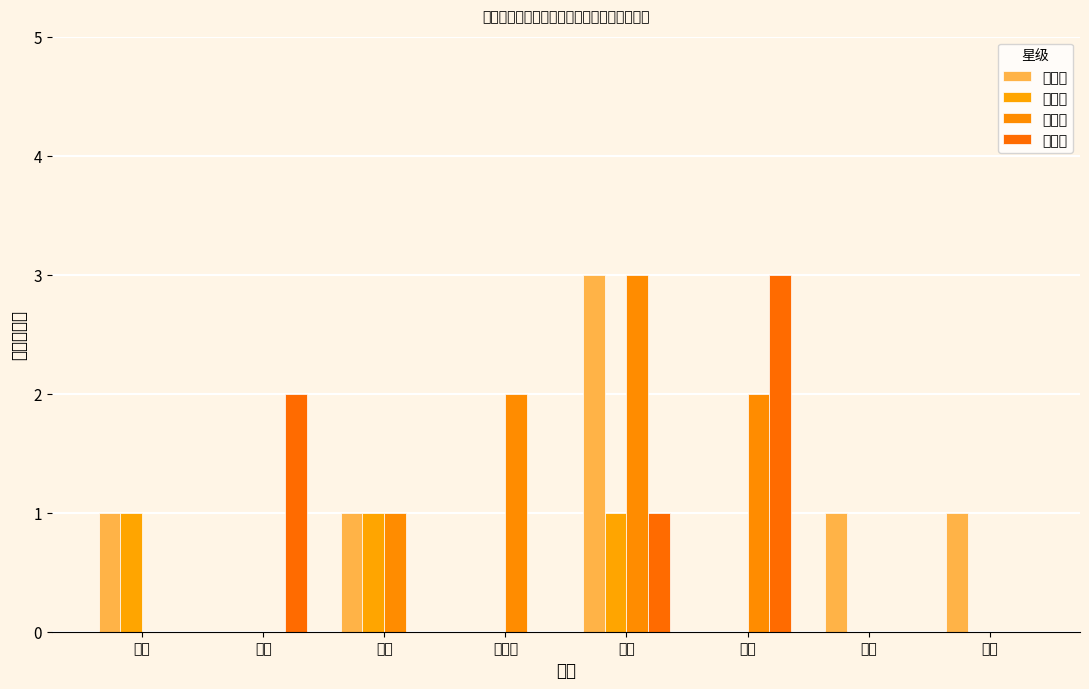

Reading left to right, list all the values displayed in this chart.

二星级: 1	0	1	0	3	0	1	1
三星级: 1	0	1	0	1	0	0	0
四星级: 0	0	1	2	3	2	0	0
五星级: 0	2	0	0	1	3	0	0